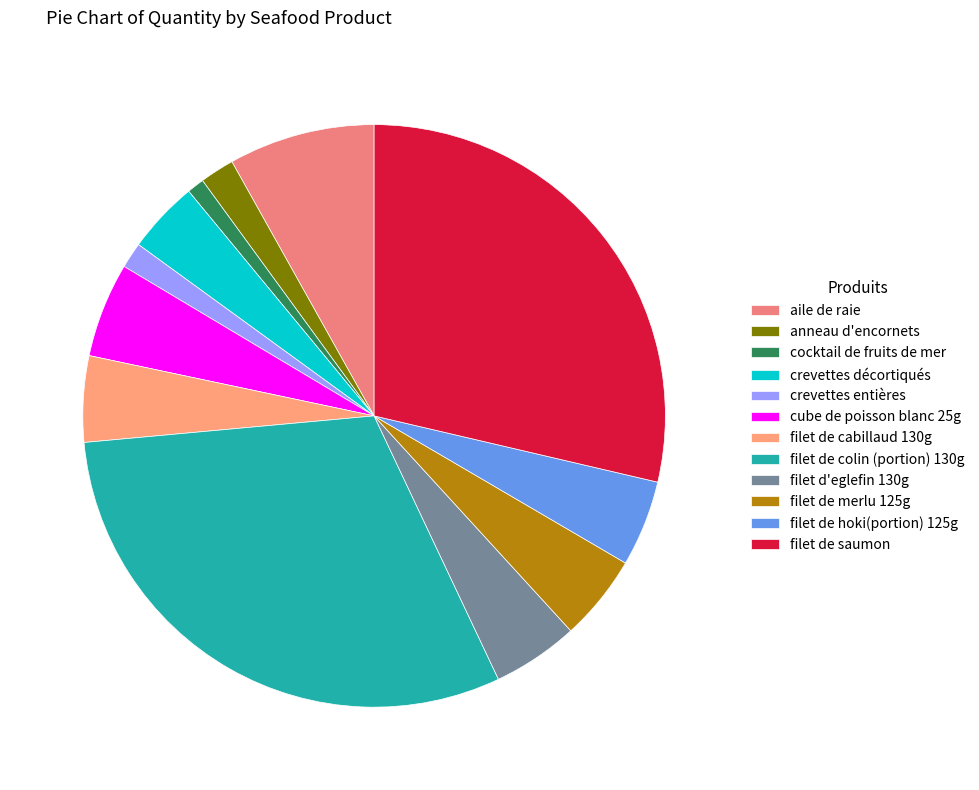

To the nearest percent, what portion does crevettes entières represent?

1%